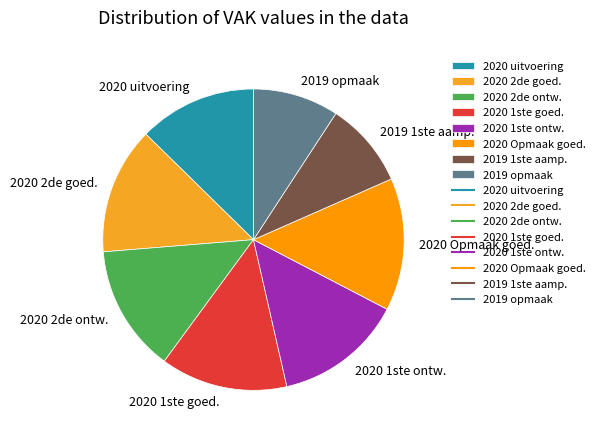

The 2020 2de goed. slice represents 14% of the pie. True or false?

True